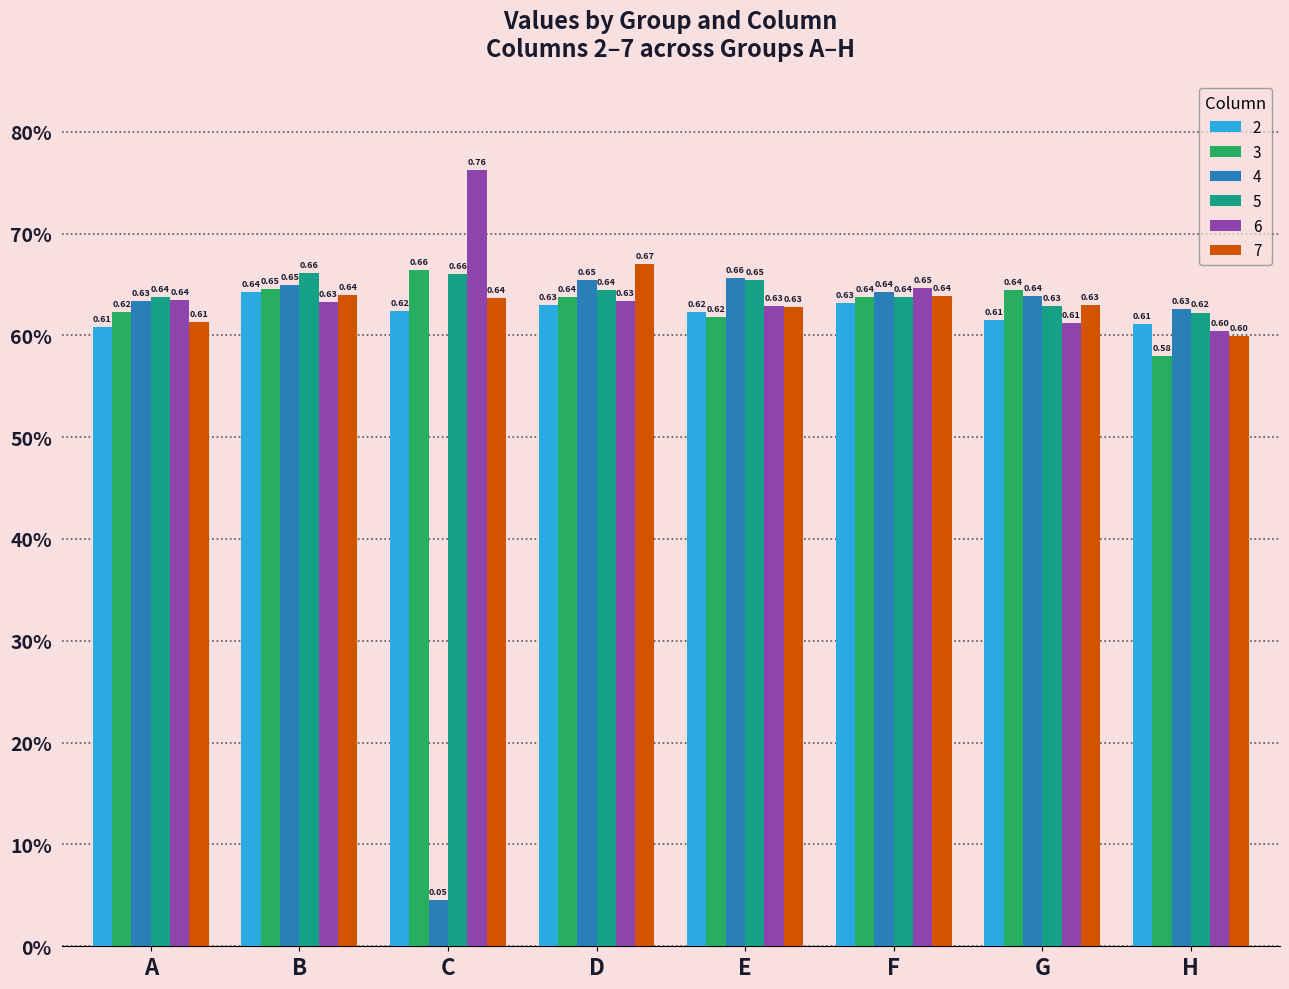

Reading left to right, list all the values displayed in this chart.

2: A=0.6	B=0.6	C=0.6	D=0.6	E=0.6	F=0.6	G=0.6	H=0.6
3: A=0.6	B=0.6	C=0.7	D=0.6	E=0.6	F=0.6	G=0.6	H=0.6
4: A=0.6	B=0.6	C=0.0	D=0.7	E=0.7	F=0.6	G=0.6	H=0.6
5: A=0.6	B=0.7	C=0.7	D=0.6	E=0.7	F=0.6	G=0.6	H=0.6
6: A=0.6	B=0.6	C=0.8	D=0.6	E=0.6	F=0.6	G=0.6	H=0.6
7: A=0.6	B=0.6	C=0.6	D=0.7	E=0.6	F=0.6	G=0.6	H=0.6